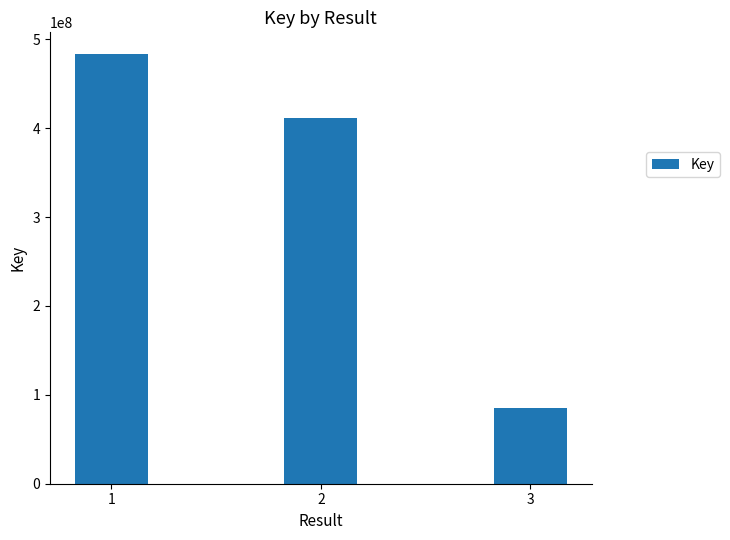

The value at 2 is 169687154. True or false?

False